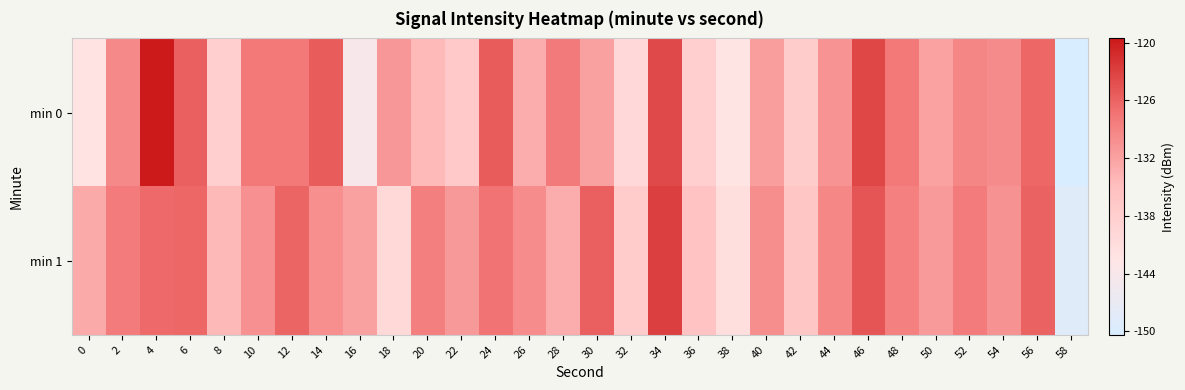

List the series in order of their peak value, highest first.

min 0, min 1